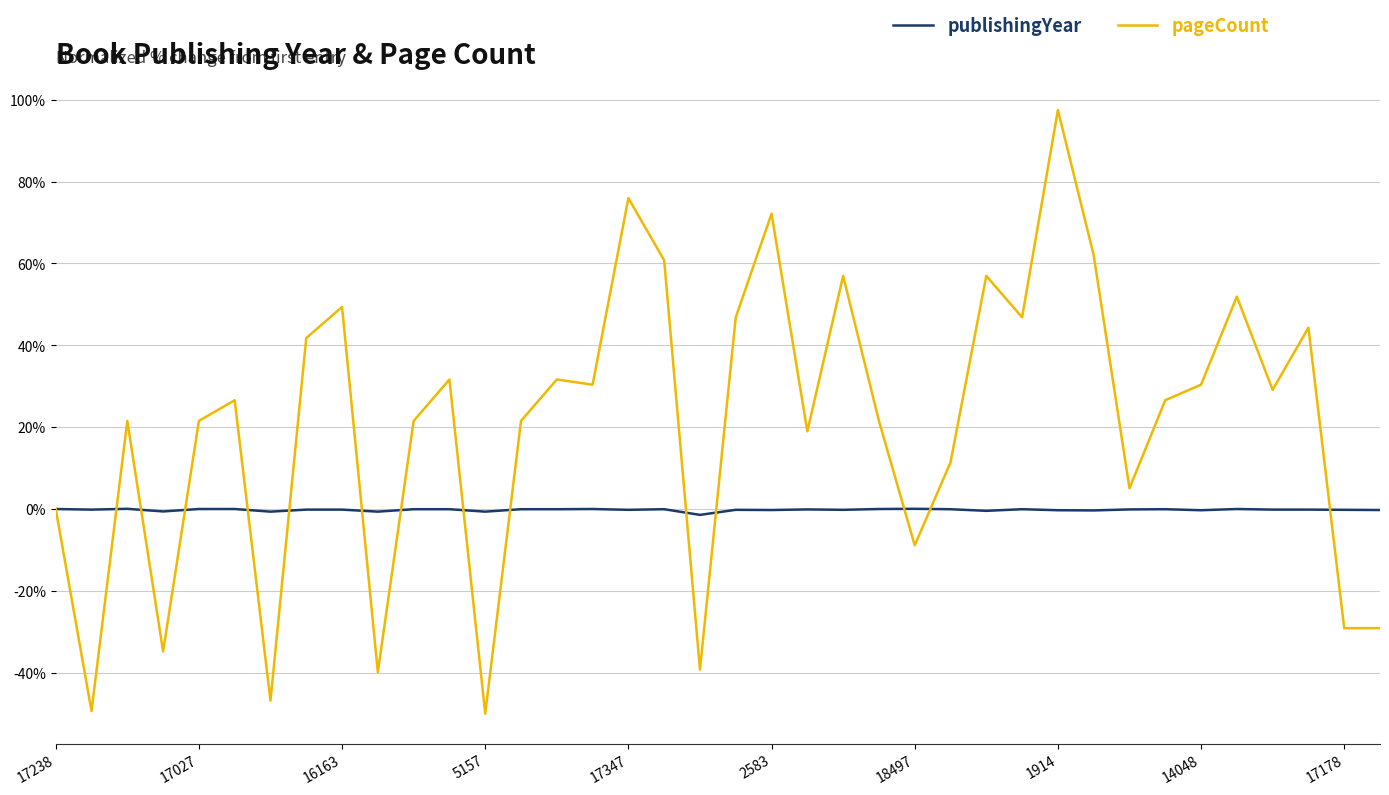

Is this an area chart (filled region under the line)?

No